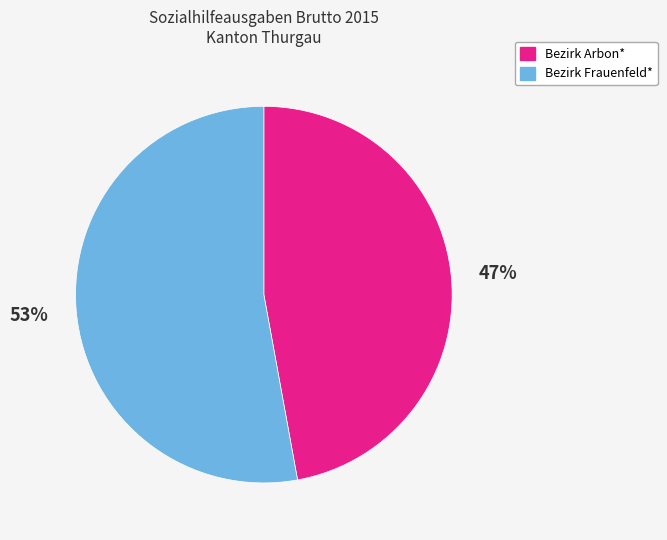

Does any single category account for the majority?

Yes